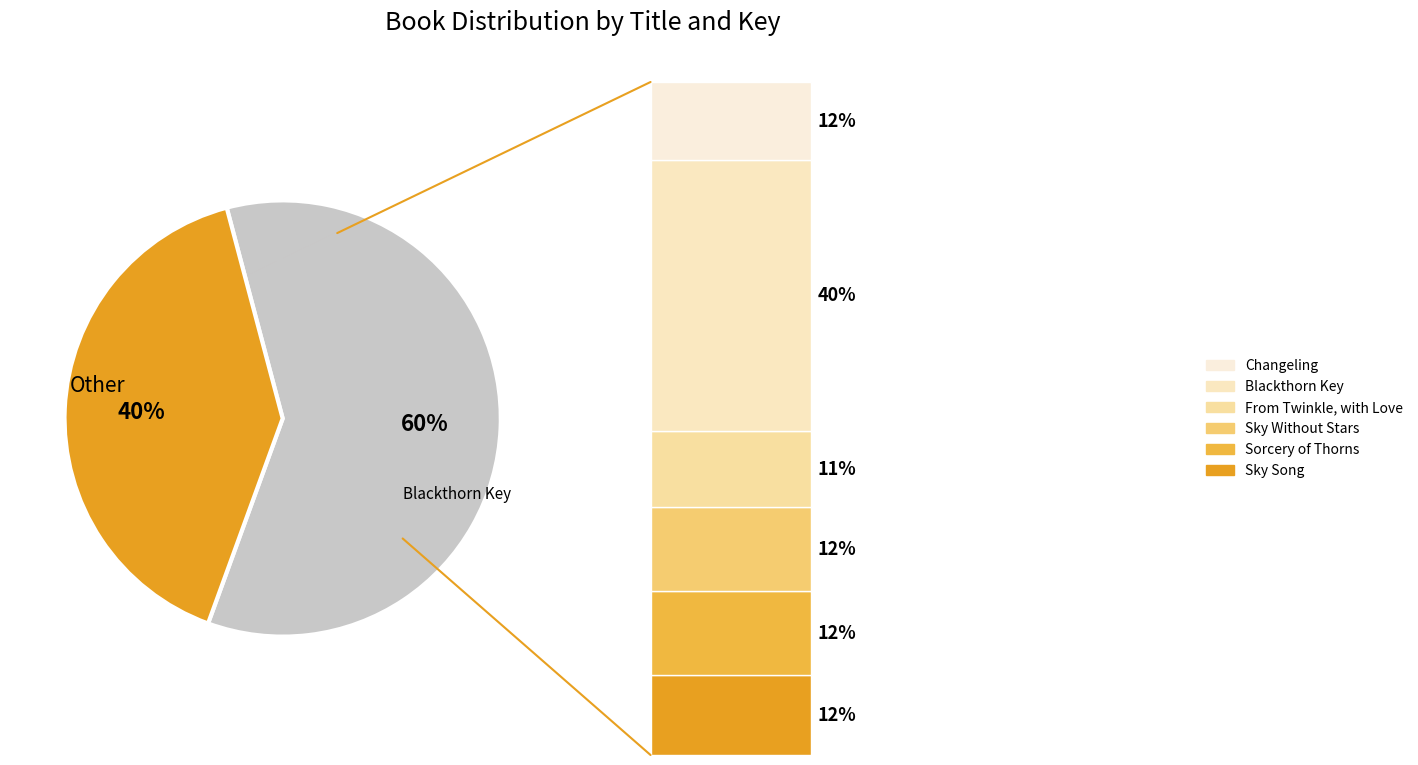

To the nearest percent, what is the combined percentage of Sky Song and Sorcery of Thorns?

24%